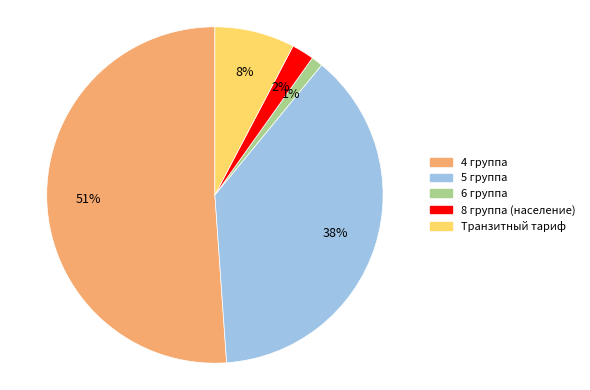

Combined, do 5 группа and Транзитный тариф account for over 50%?

No